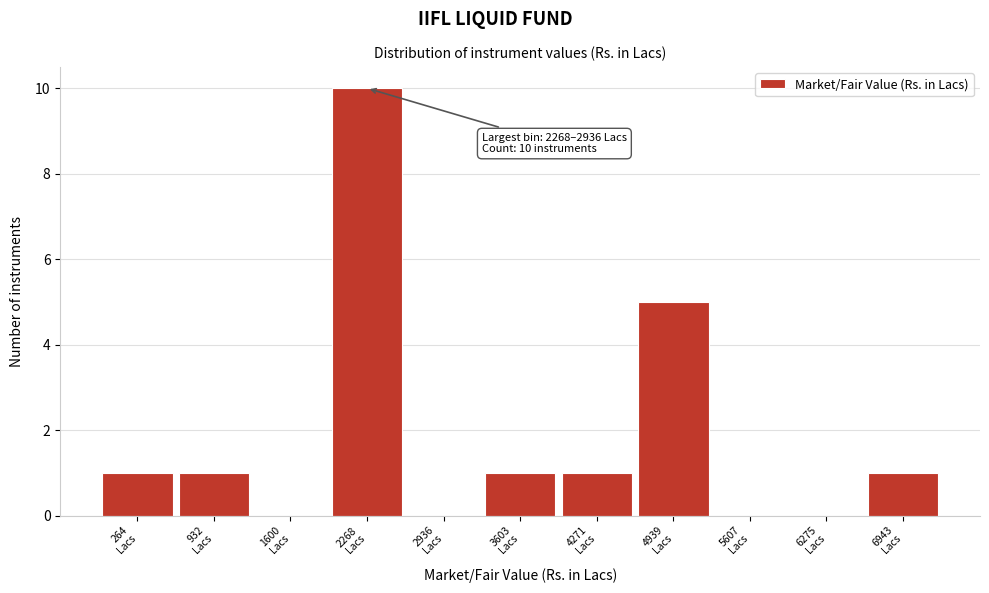

Are the bars horizontal?

No